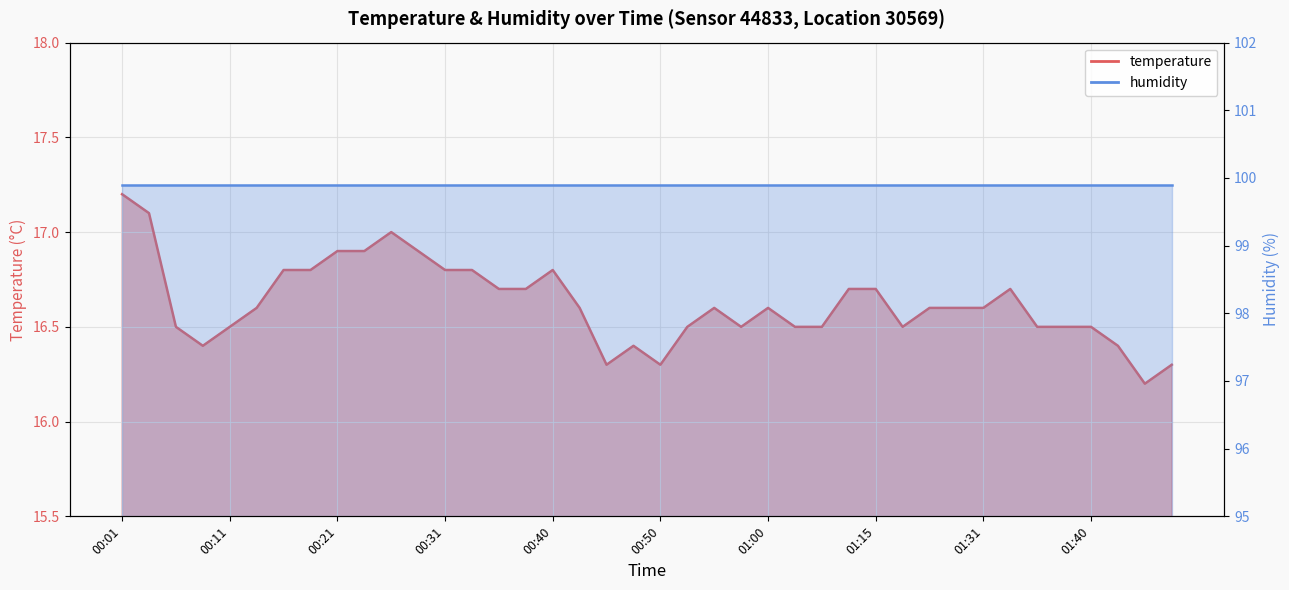

True or false: the data has more than 2 interior local peaks.

True